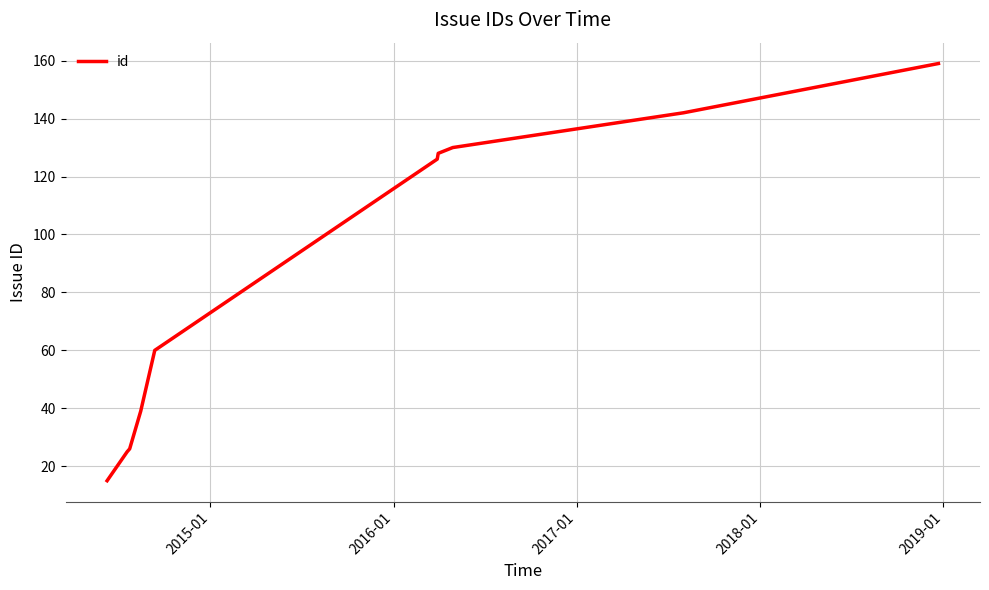

Is this an area chart (filled region under the line)?

No